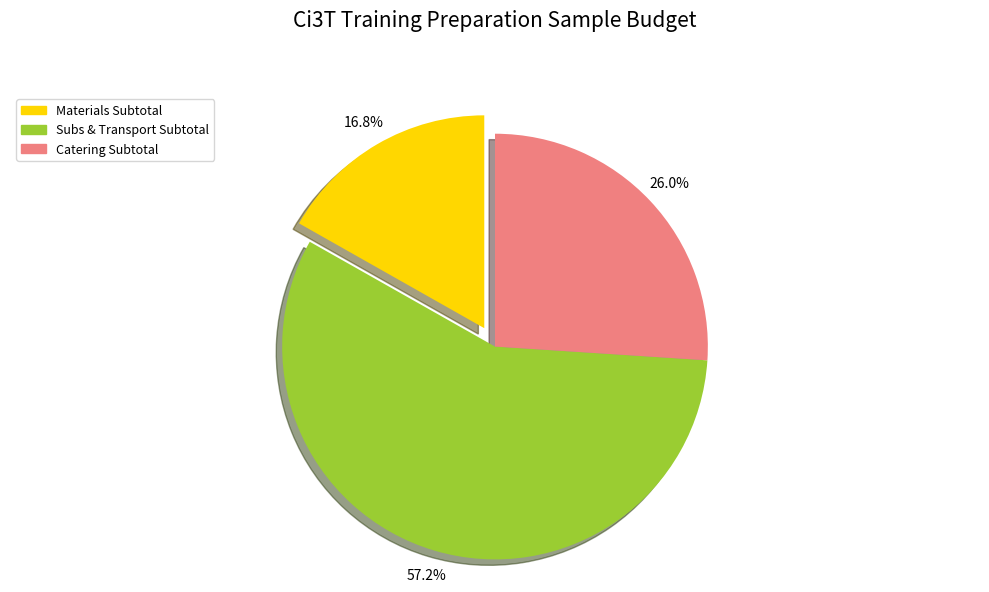

Which has a higher value, Catering Subtotal or Subs & Transport Subtotal?

Subs & Transport Subtotal